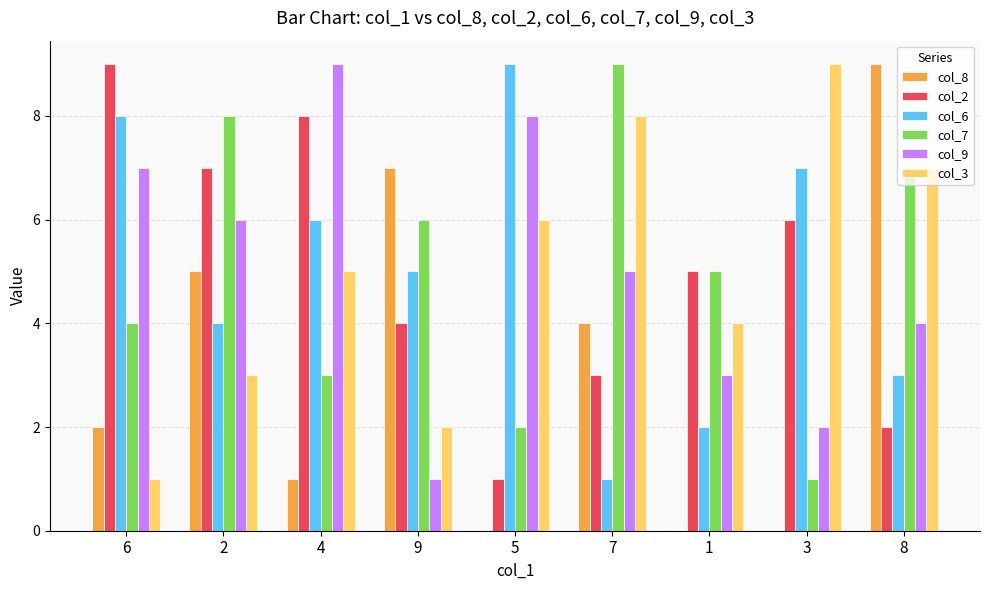

At which label does col_9 first exceed 5?

6